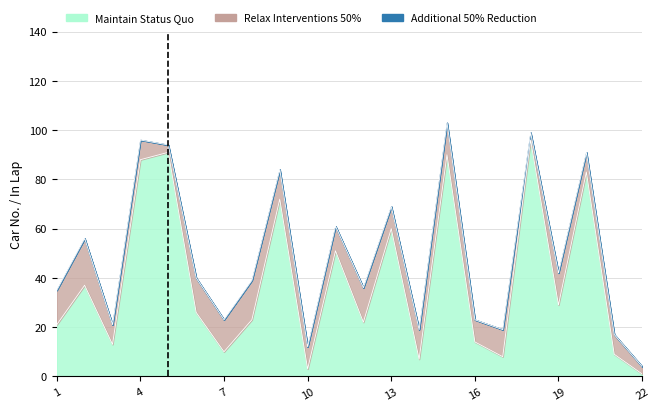

Rank the series by their average value, from lowest to highest.

Additional 50% Reduction, Relax Interventions 50%, Maintain Status Quo